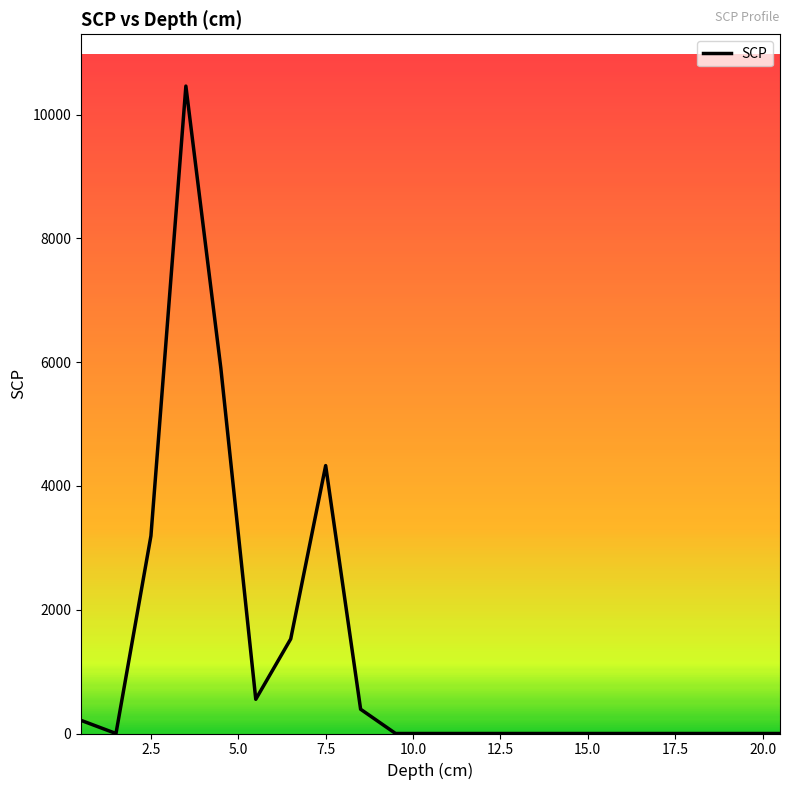

How many distinct data groups are displayed?

1